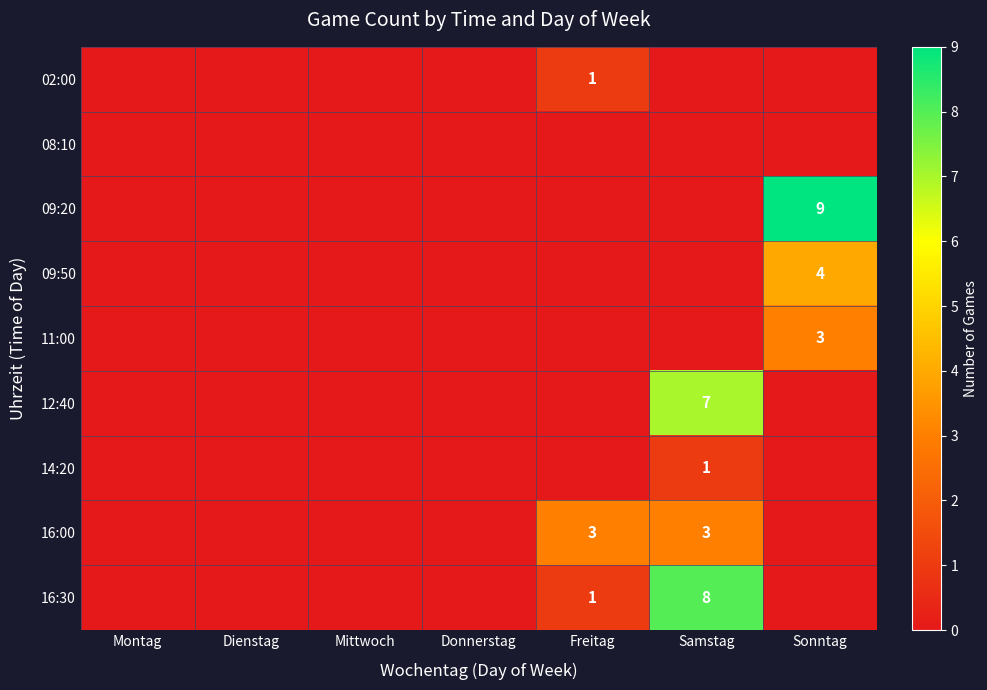

The 02:00 series shows 1 at Freitag. True or false?

True